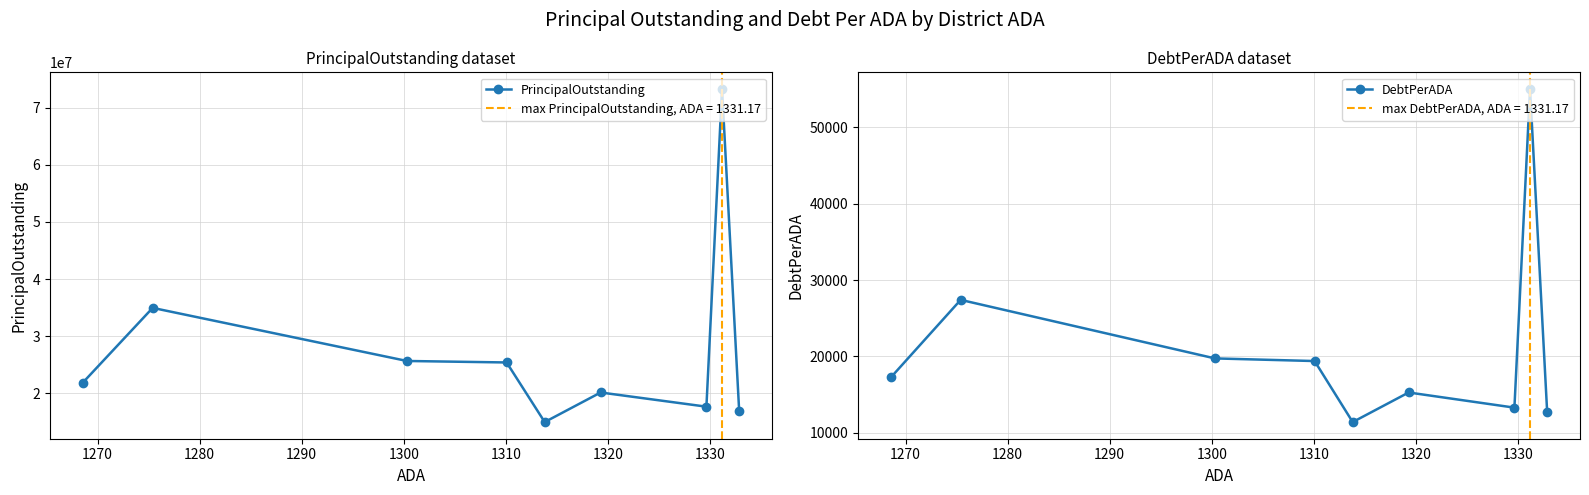

At how many categories does at least one series exceed 62467483?

1